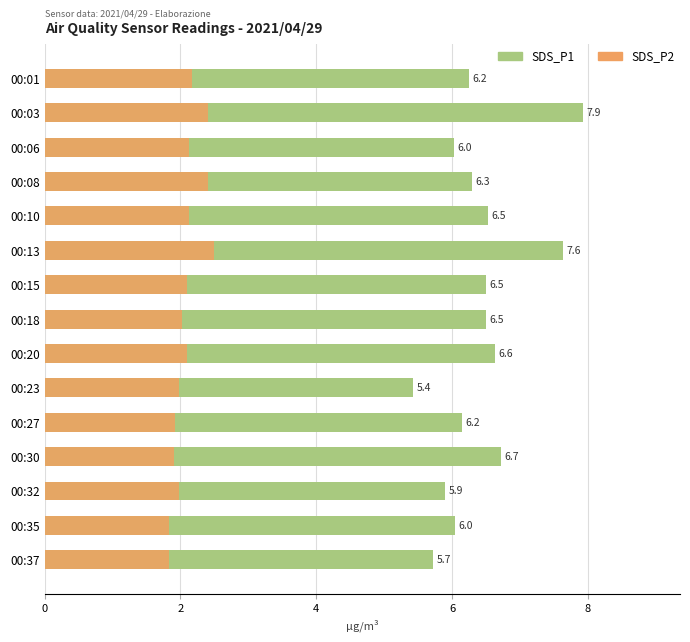

At how many categories does at least one series exceed 3?

15